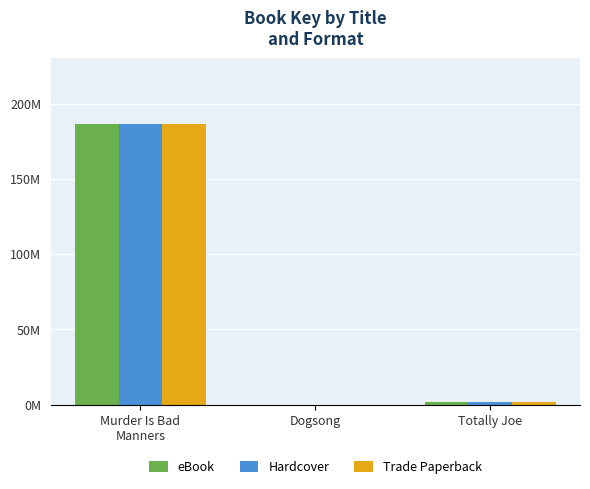

What are all the series names shown in the legend?

eBook, Hardcover, Trade Paperback